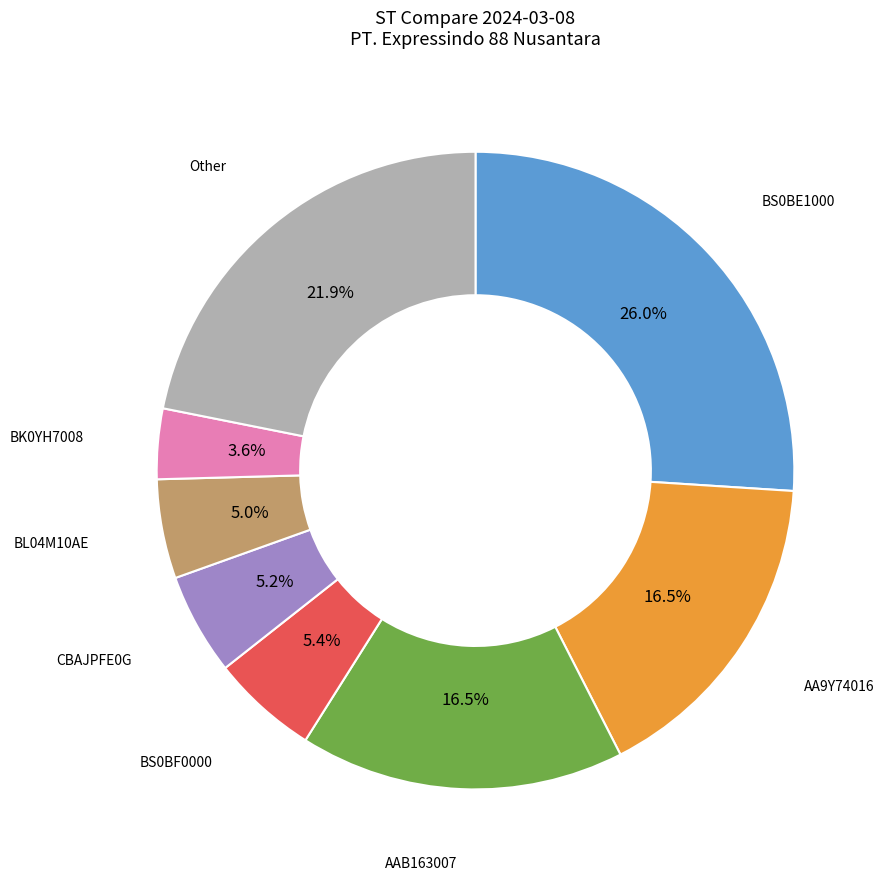

Is there a majority slice in this chart?

No